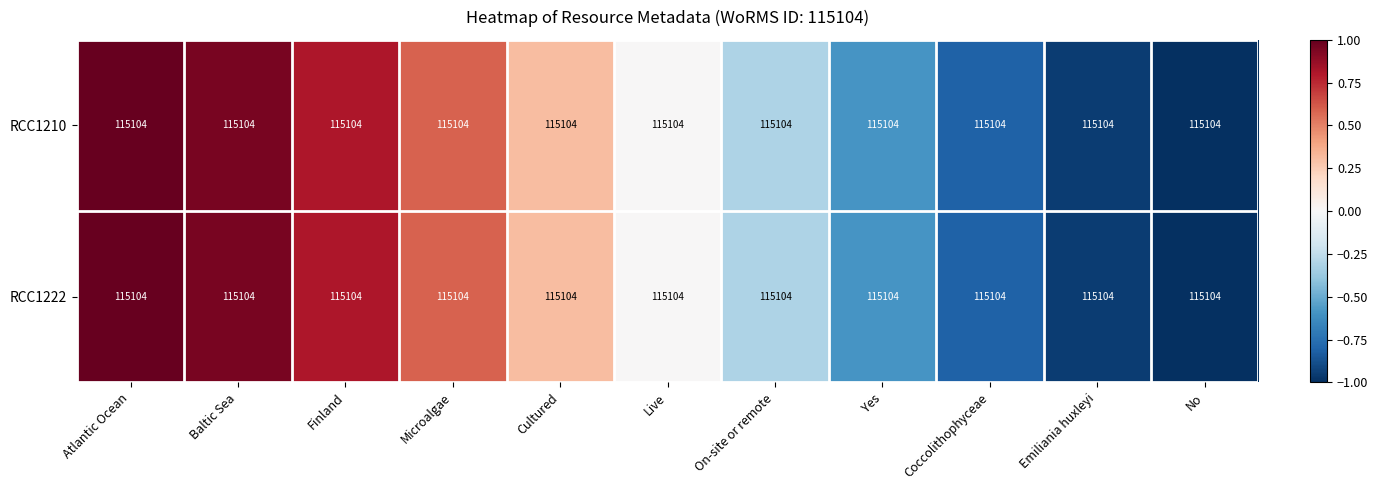

Reading right to left, list all the values displayed in this chart.

RCC1210: No=115104.0	Emiliania huxleyi=115104.0	Coccolithophyceae=115104.0	Yes=115104.0	On-site or remote=115104.0	Live=115104.0	Cultured=115104.0	Microalgae=115104.0	Finland=115104.0	Baltic Sea=115104.0	Atlantic Ocean=115104.0
RCC1222: No=115104.0	Emiliania huxleyi=115104.0	Coccolithophyceae=115104.0	Yes=115104.0	On-site or remote=115104.0	Live=115104.0	Cultured=115104.0	Microalgae=115104.0	Finland=115104.0	Baltic Sea=115104.0	Atlantic Ocean=115104.0